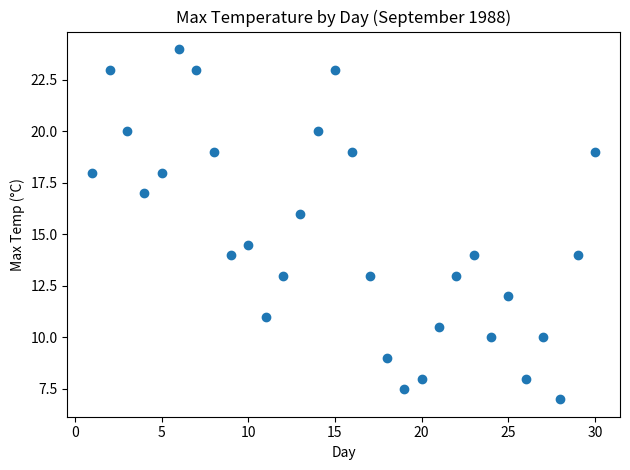

What is the range of Y values (max minus min)?

17.0